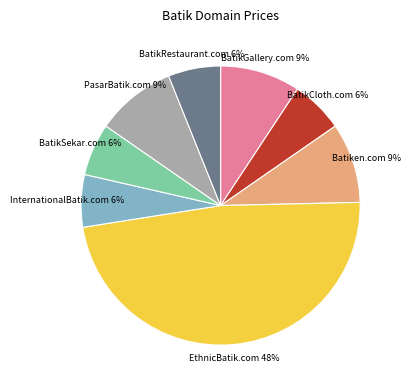

To the nearest percent, what is the difference between the largest and smallest slice percentages?

42%